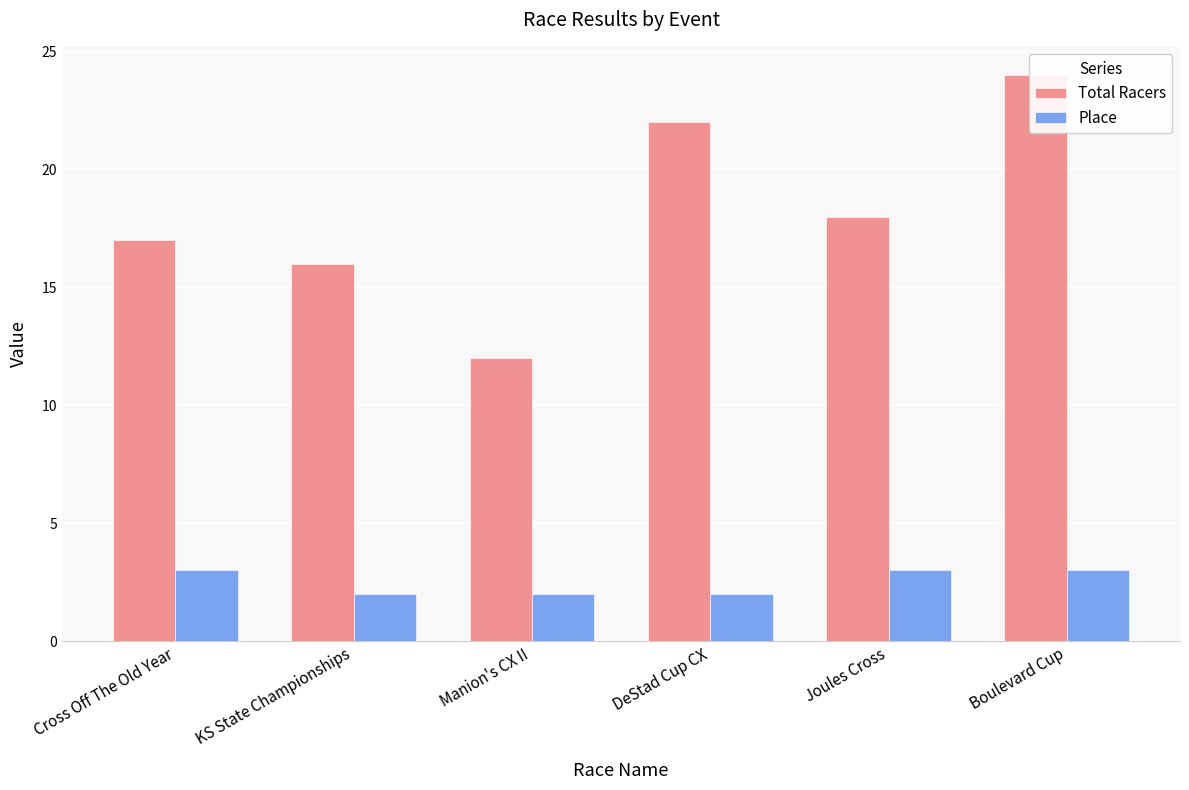

Are the bars grouped side by side (vs. stacked)?

Yes